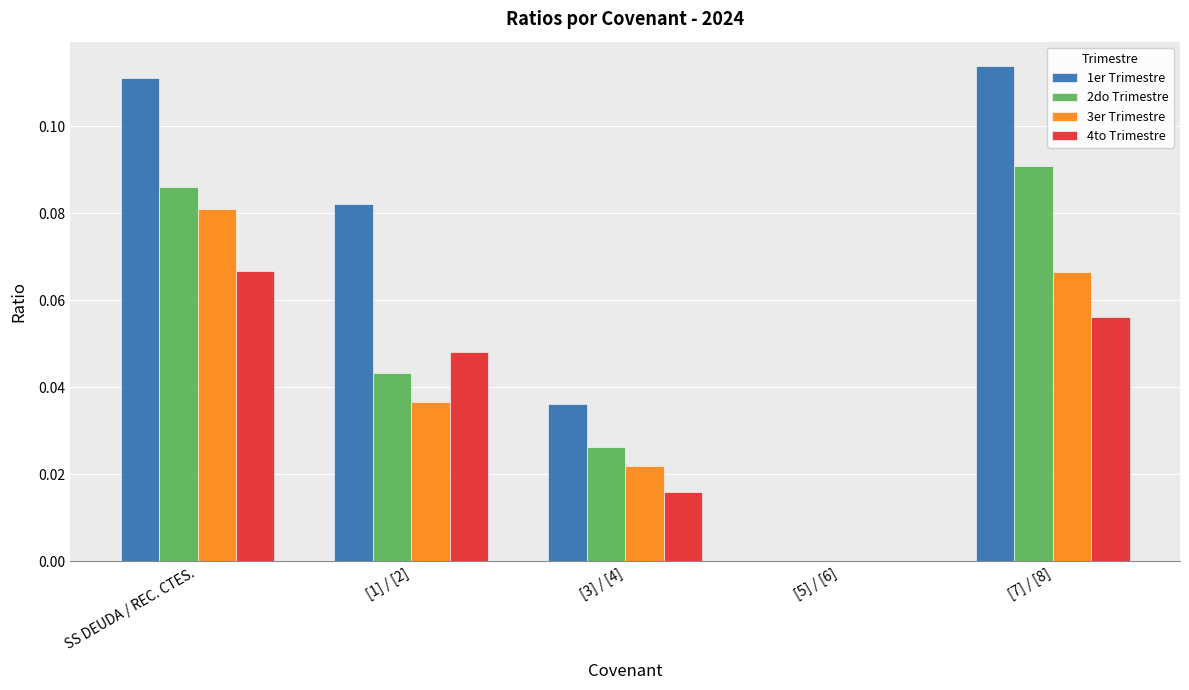

Which series has the largest total across all categories?

1er Trimestre